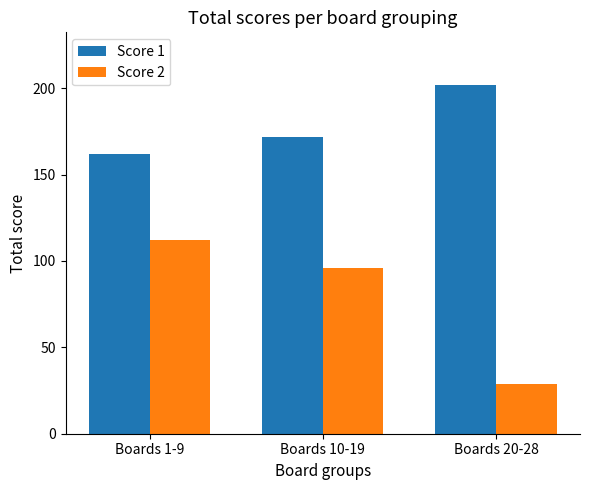

Where does the Score 2 series first go above 96?

Boards 1-9